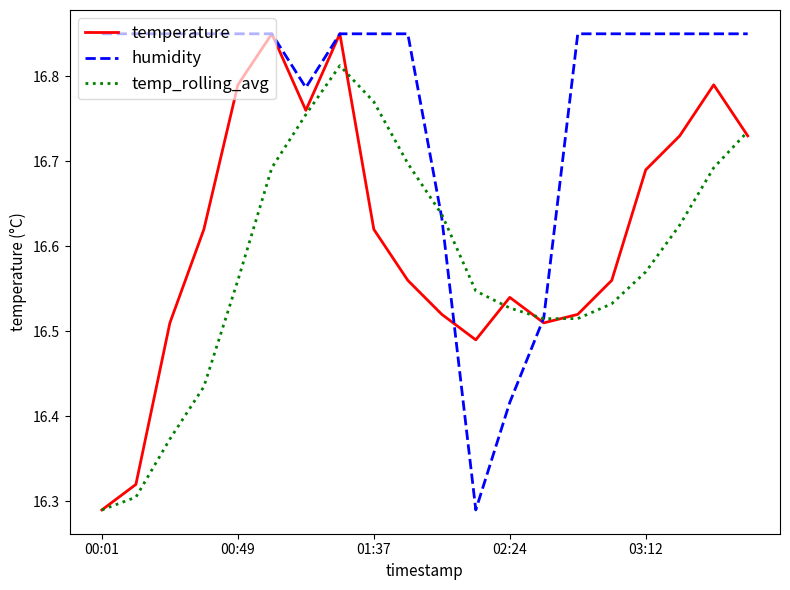

List the series in order of their overall mean, lowest first.

temp_rolling_avg, temperature, humidity